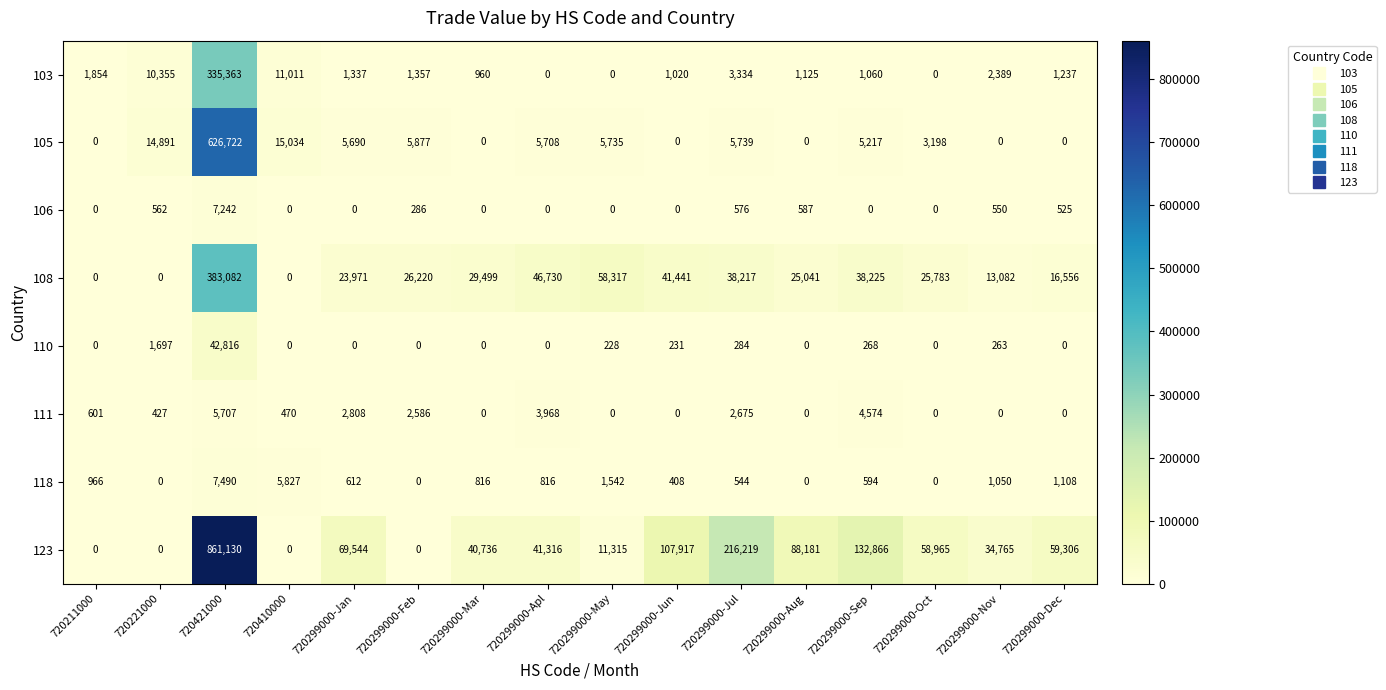

List the series in order of their peak value, lowest first.

111, 106, 118, 110, 103, 108, 105, 123